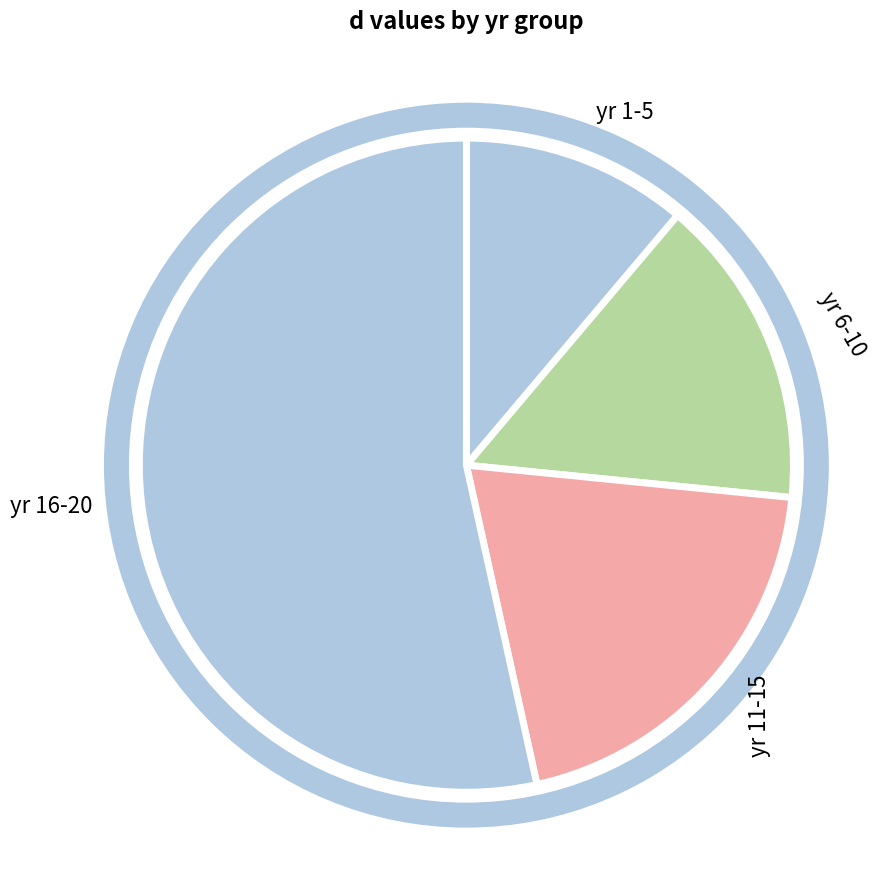

Rank the categories by value from lowest to highest.

yr 1-5, yr 6-10, yr 11-15, yr 16-20